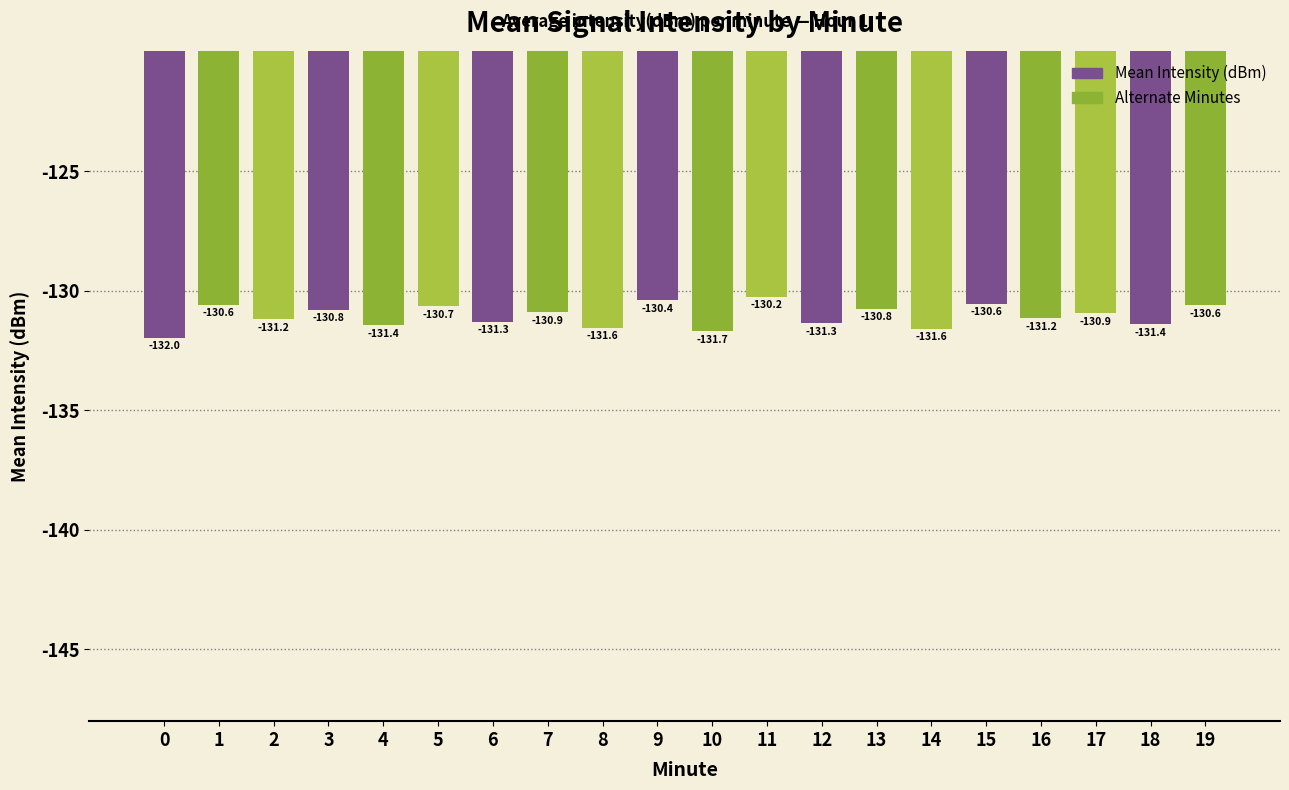

Which label corresponds to the largest value in the chart?

11